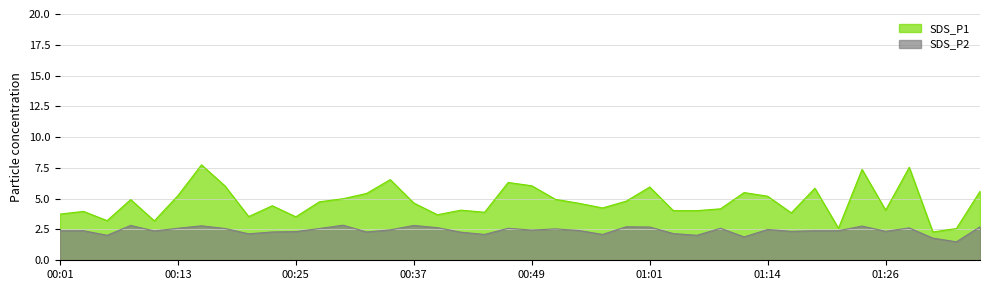

Rank the series at 00:47 from highest to lowest value.

SDS_P1, SDS_P2